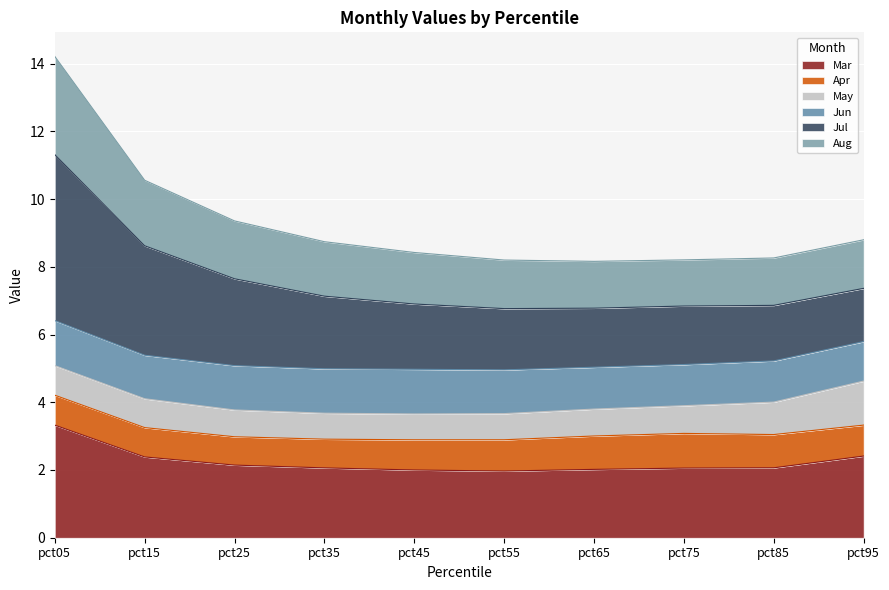

Which category has the highest value in the Mar series?

pct05